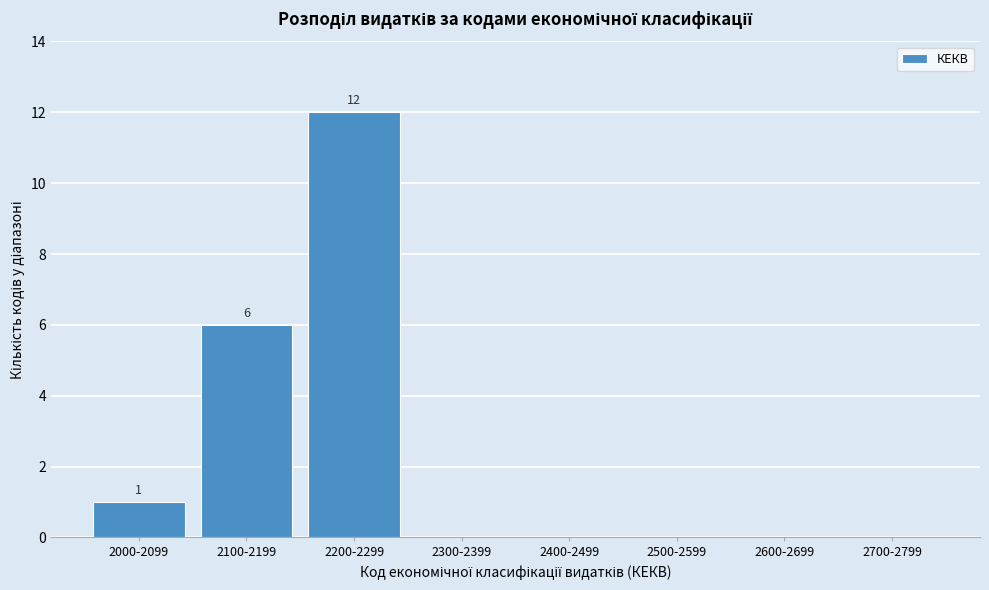

Reading left to right, transcribe all the data shown in this chart.

2000-2099=1	2100-2199=6	2200-2299=12	2300-2399=0	2400-2499=0	2500-2599=0	2600-2699=0	2700-2799=0